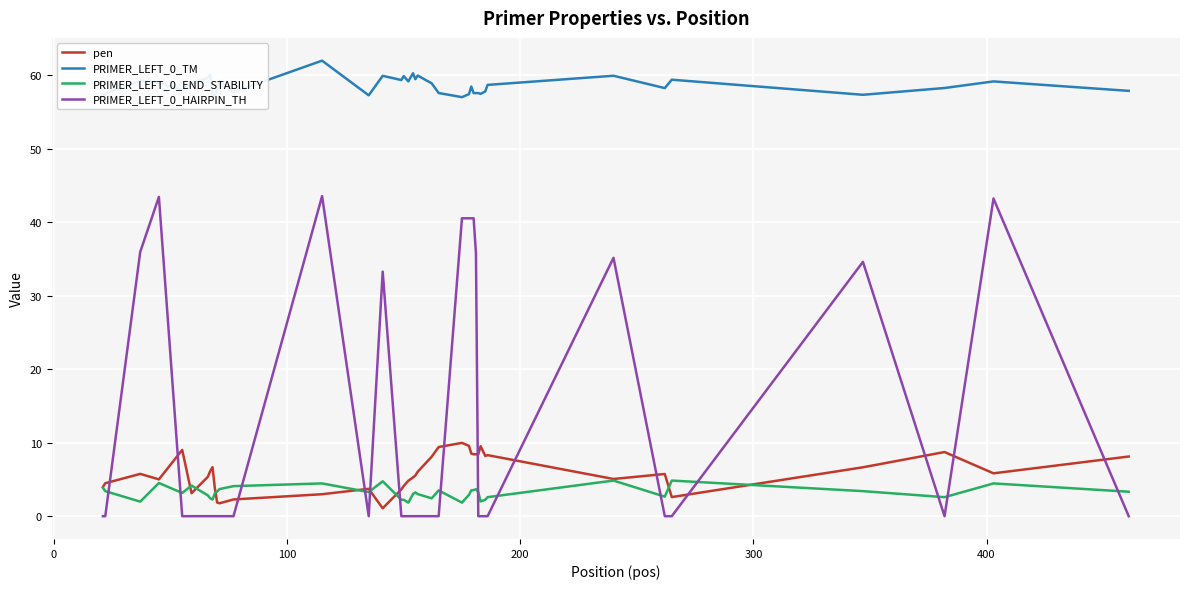

What is the greatest value displayed?

62.0